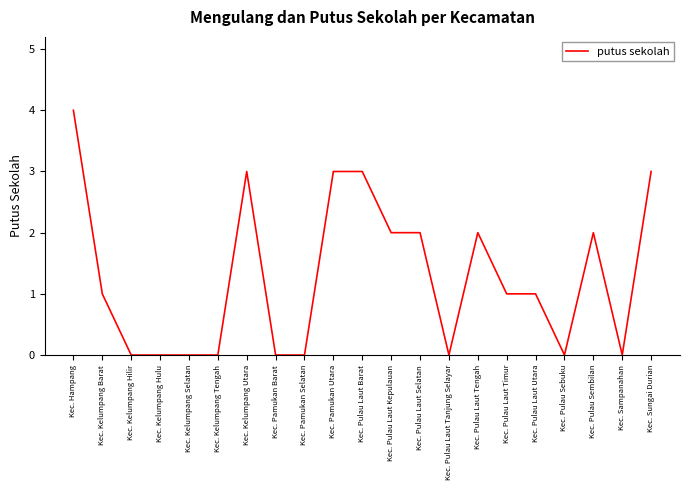

What is the change in value from Kec. Pamukan Barat to Kec. Pulau Laut Timur?

+1